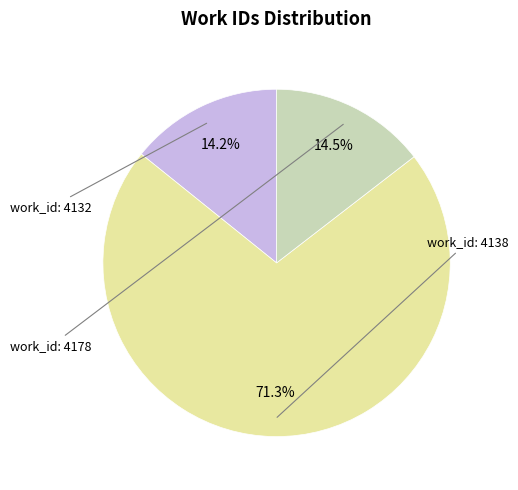

Is there a majority slice in this chart?

Yes